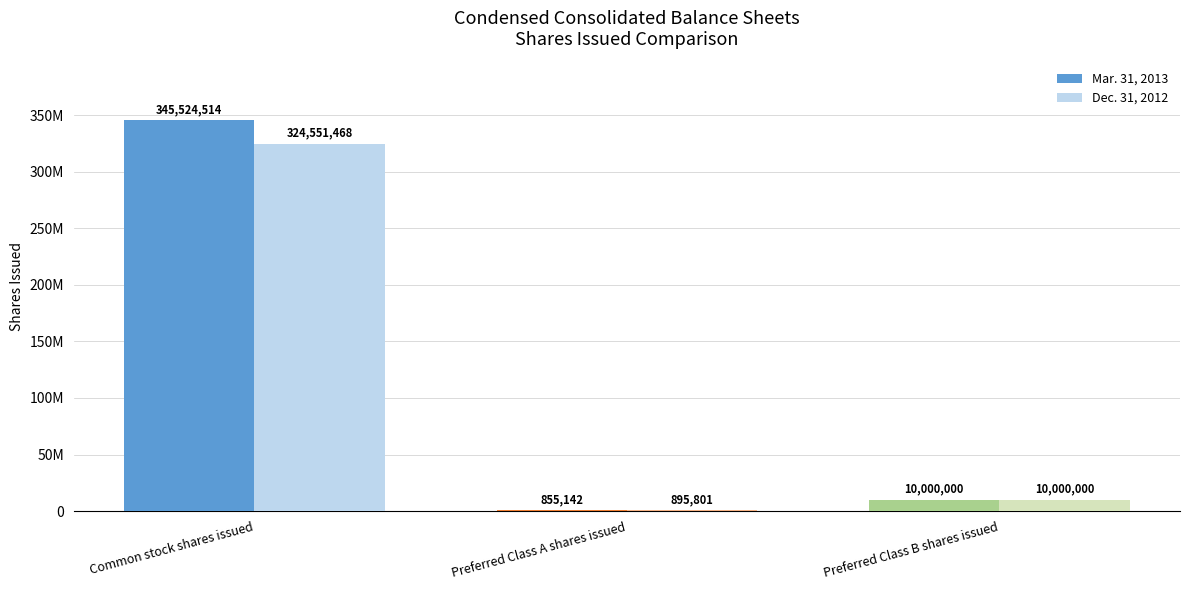

Between Preferred Class A shares issued and Preferred Class B shares issued, which series saw the biggest shift?

Mar. 31, 2013